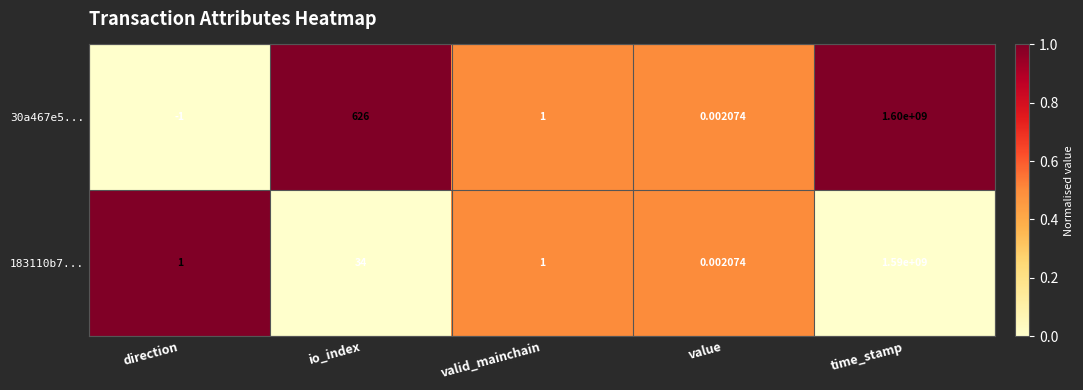

At which category is the sum across all series the highest?

time_stamp